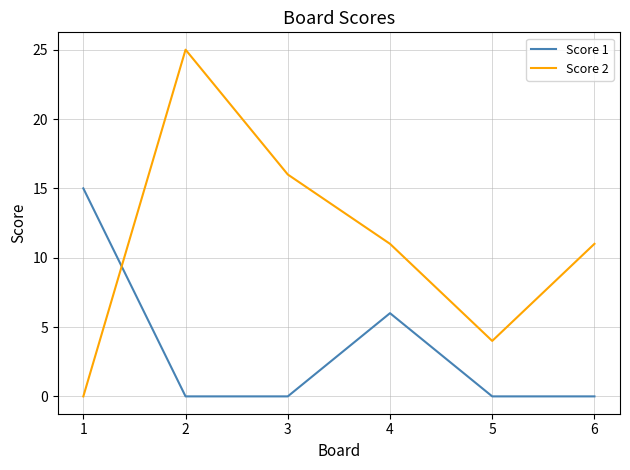

Rank the series by their average value, from lowest to highest.

Score 1, Score 2